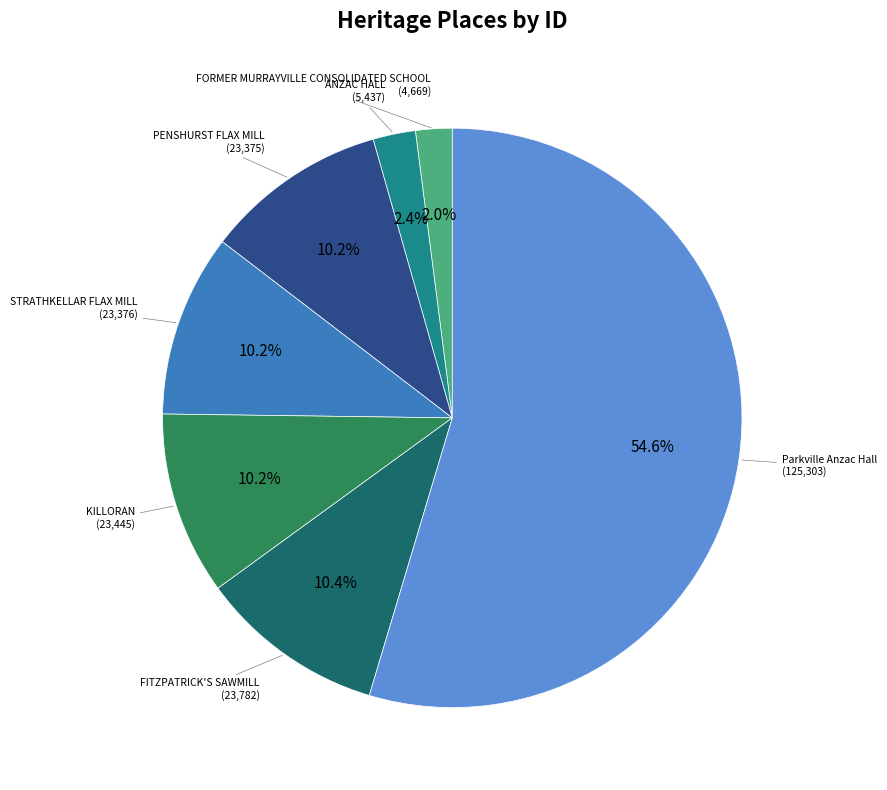

Is there any slice that represents more than half of the pie?

Yes